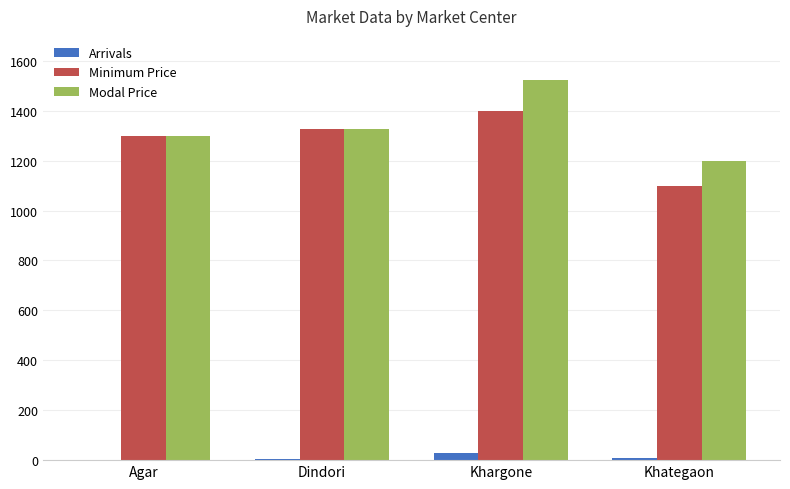

Which label corresponds to the largest value in the chart?

Khargone